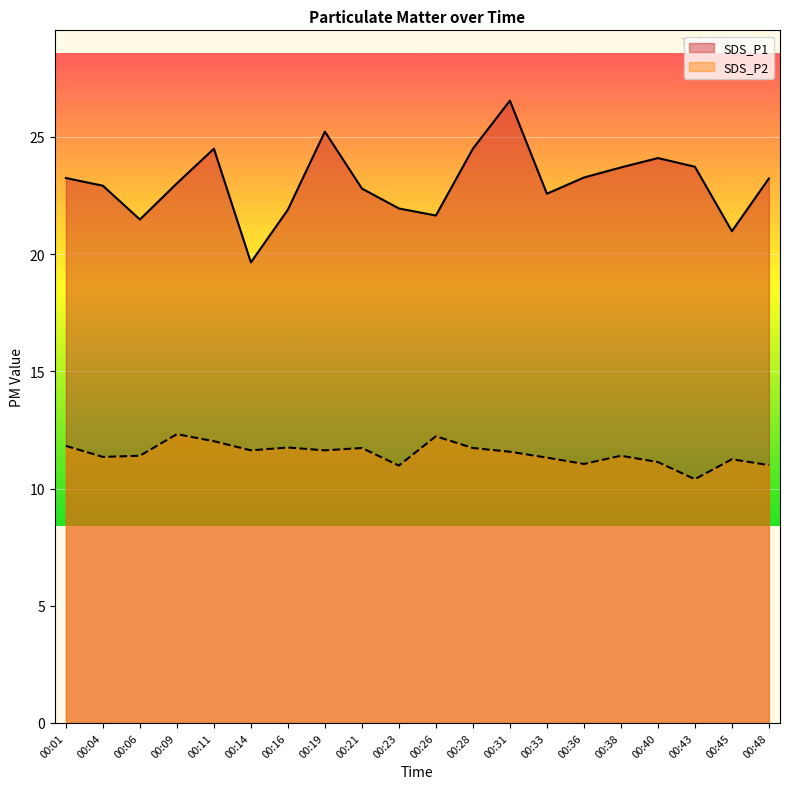

True or false: SDS_P2 has a value of 11.3 at 00:04.

True